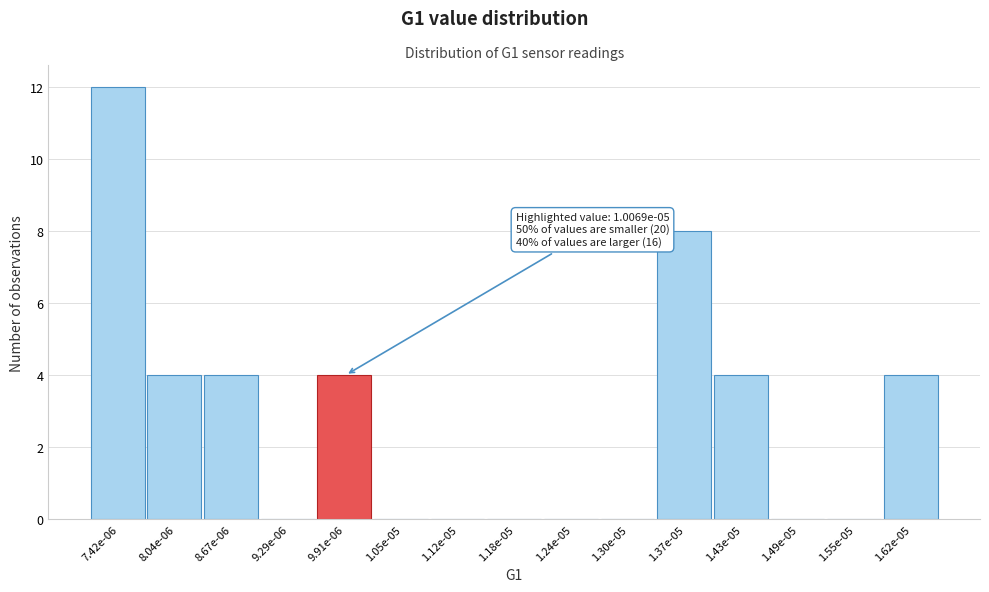

Reading left to right, transcribe all the data shown in this chart.

7.42e-06=12	8.04e-06=4	8.67e-06=4	9.29e-06=0	9.91e-06=4	1.05e-05=0	1.12e-05=0	1.18e-05=0	1.24e-05=0	1.30e-05=0	1.37e-05=8	1.43e-05=4	1.49e-05=0	1.55e-05=0	1.62e-05=4